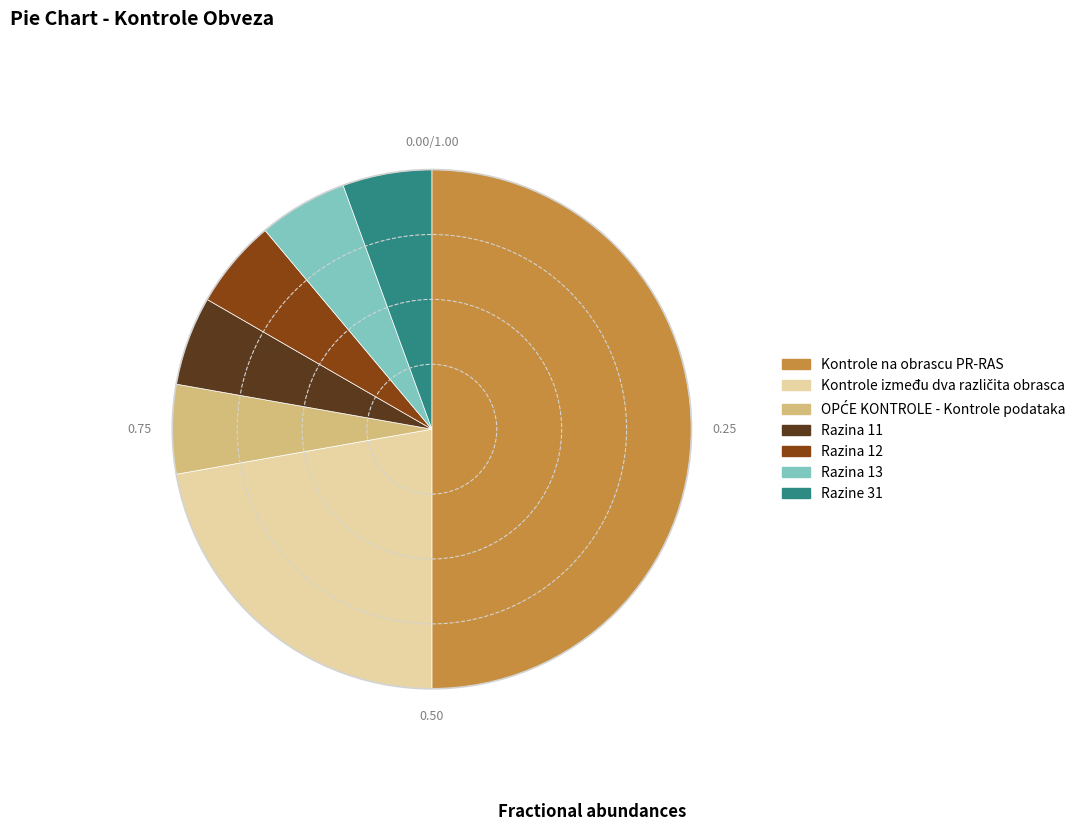

Which category has the biggest portion of the pie?

Kontrole na obrascu PR-RAS